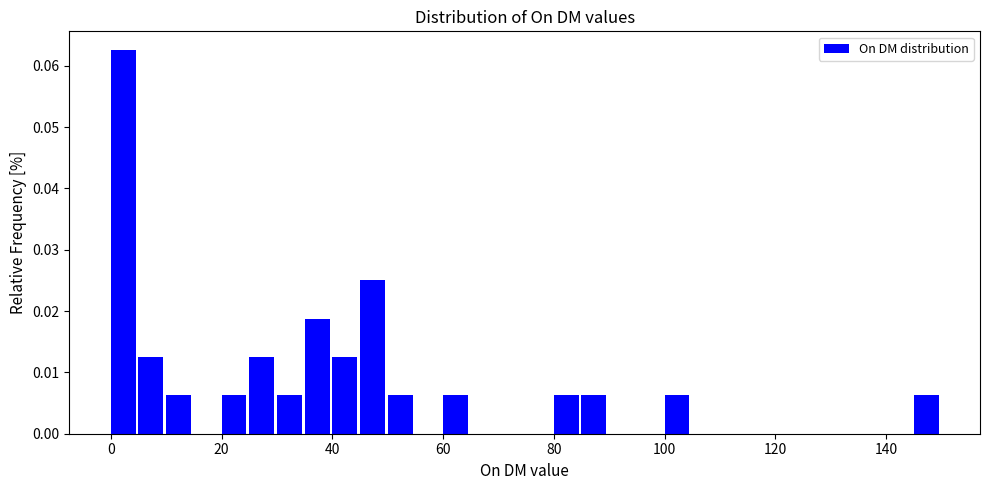

Around what value on the x-axis is the tallest bar? Give the approximate position of its centre, as read against the axis.

2